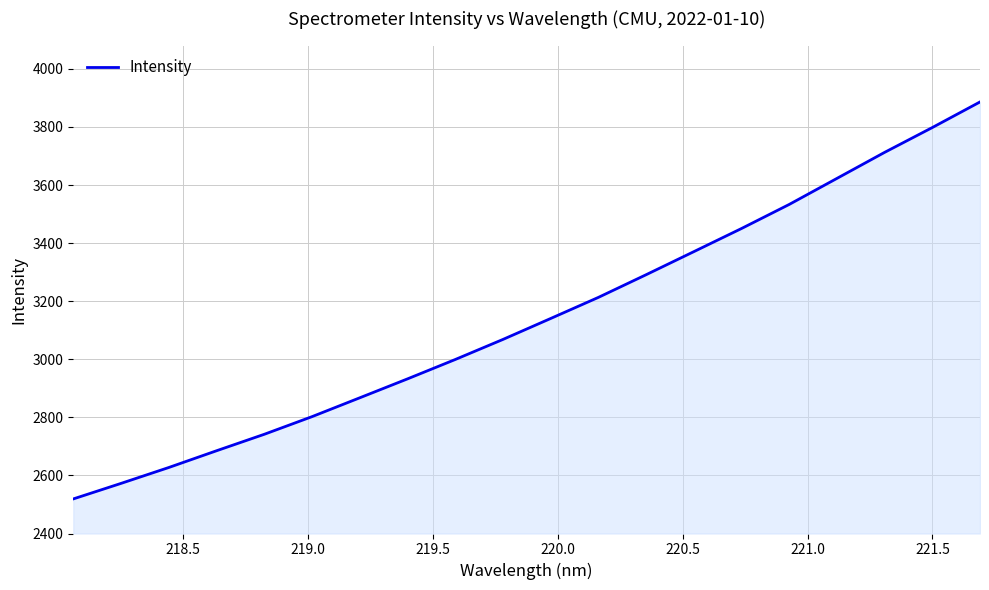

What is the difference between the maximum and minimum values?

1367.0